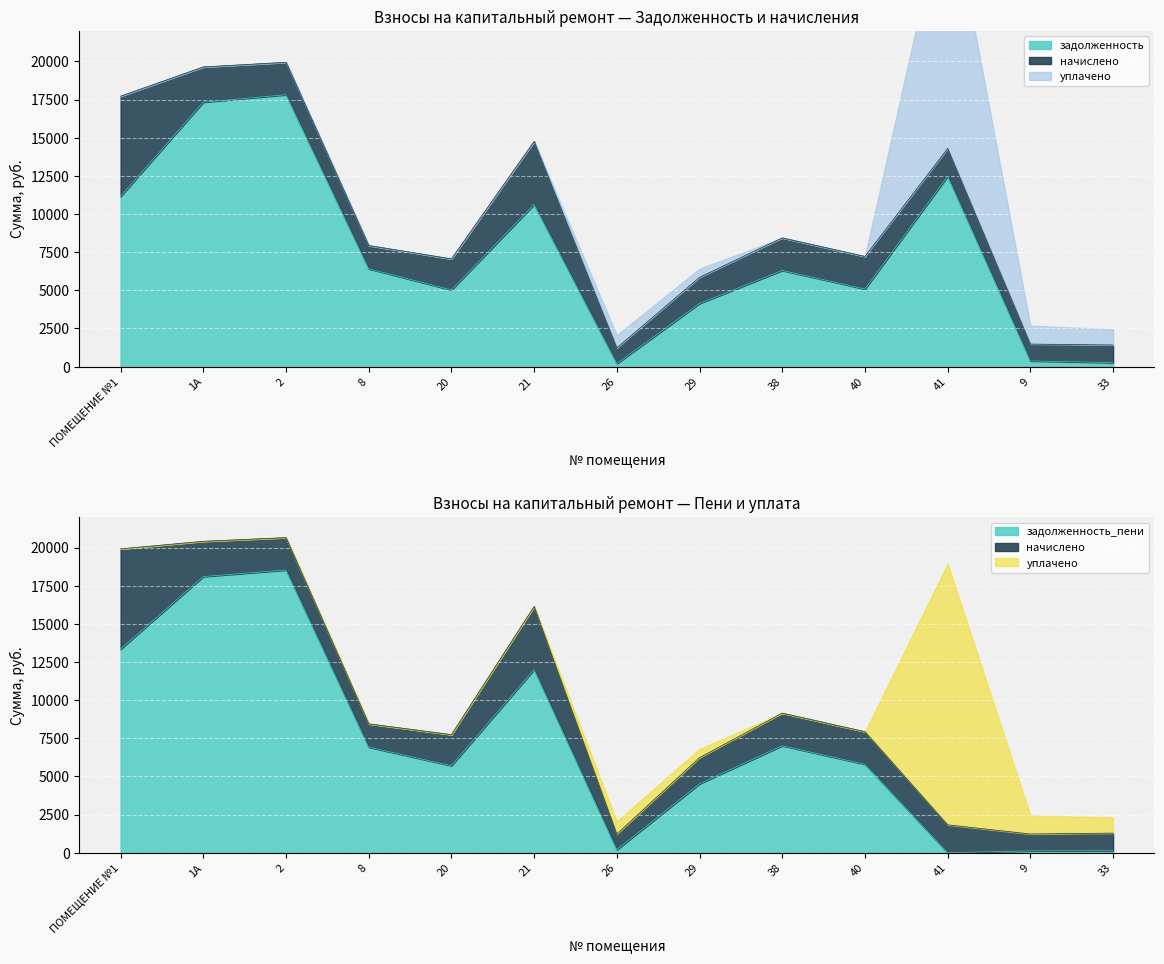

How many values in задолженность_пени are above zero?

12